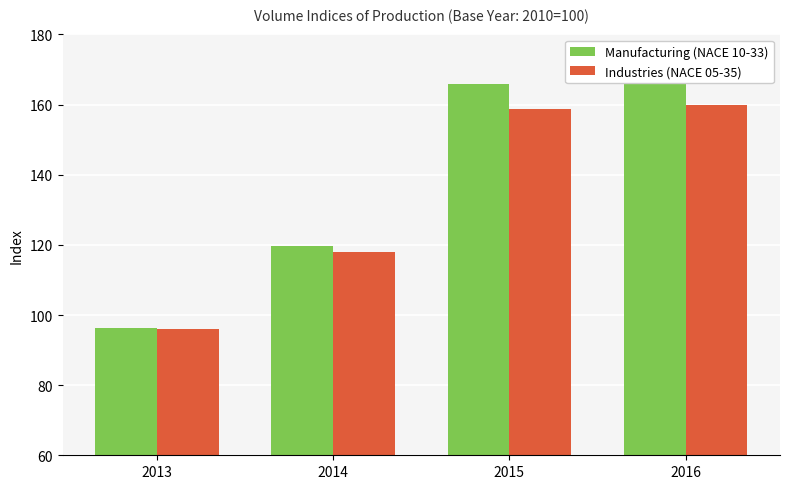

Which has a higher value, 2015 or 2014?

2015